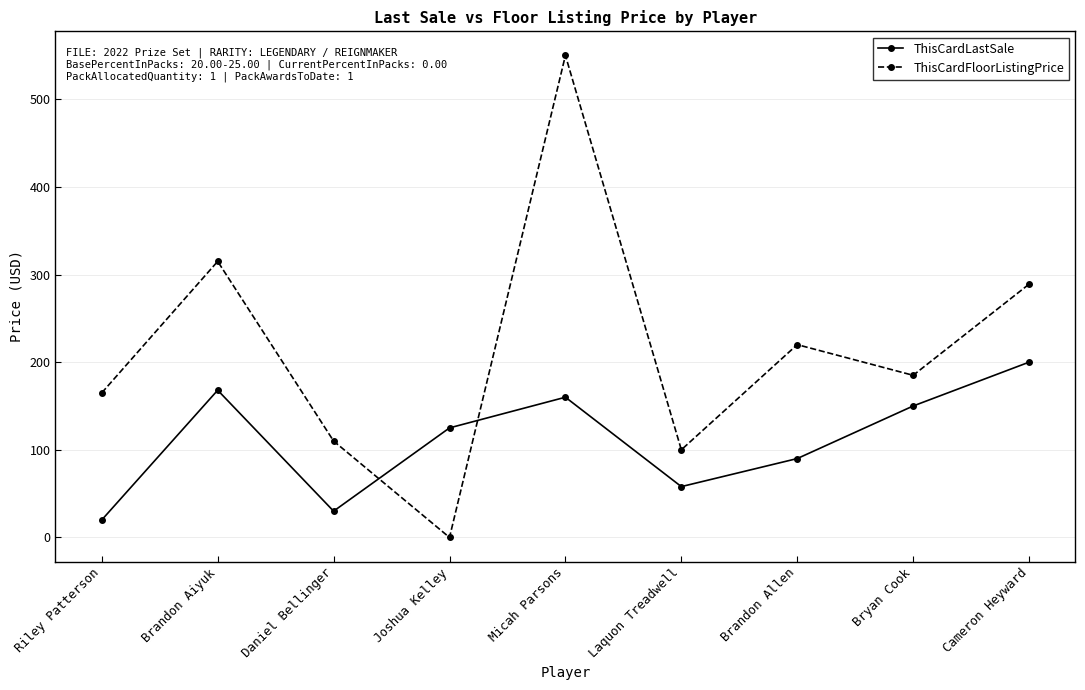

What is the label of the 4th point from the left?

Joshua Kelley